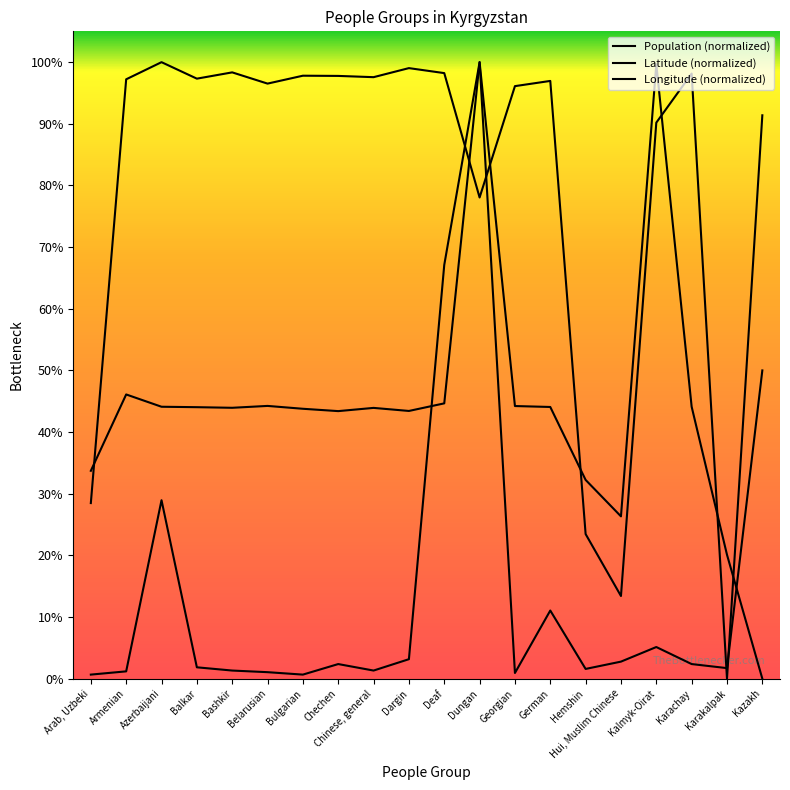

Reading left to right, list all the values displayed in this chart.

Population (normalized): 0.0	0.0	0.3	0.0	0.0	0.0	0.0	0.0	0.0	0.0	0.7	1.0	0.0	0.1	0.0	0.0	0.1	0.0	0.0	0.5
Latitude (normalized): 0.3	1.0	1.0	1.0	1.0	1.0	1.0	1.0	1.0	1.0	1.0	0.8	1.0	1.0	0.2	0.1	0.9	1.0	0.0	0.9
Longitude (normalized): 0.3	0.5	0.4	0.4	0.4	0.4	0.4	0.4	0.4	0.4	0.4	1.0	0.4	0.4	0.3	0.3	1.0	0.4	0.2	0.0